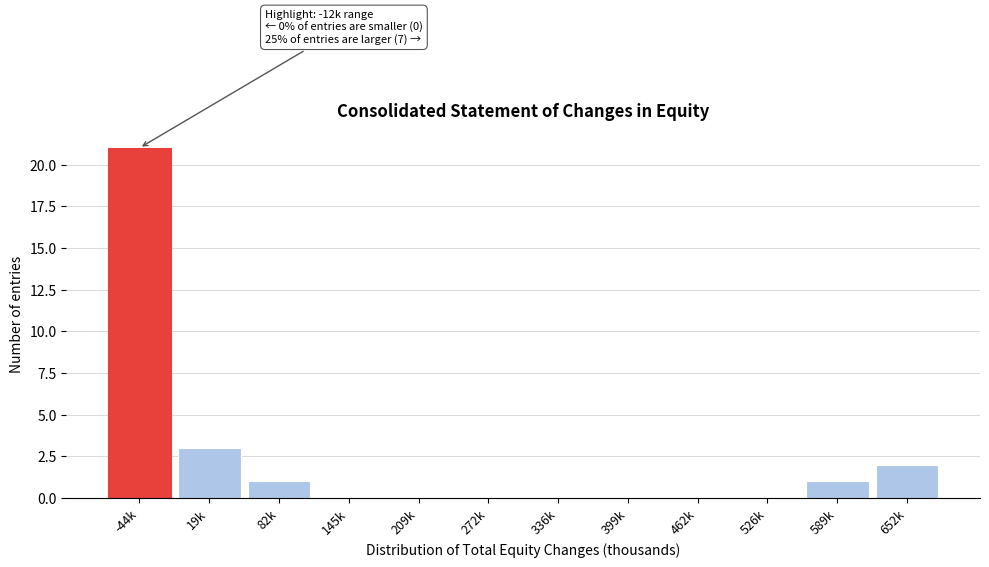

Reading right to left, extract all data points from this chart.

652k=2	589k=1	526k=0	462k=0	399k=0	336k=0	272k=0	209k=0	145k=0	82k=1	19k=3	-44k=21